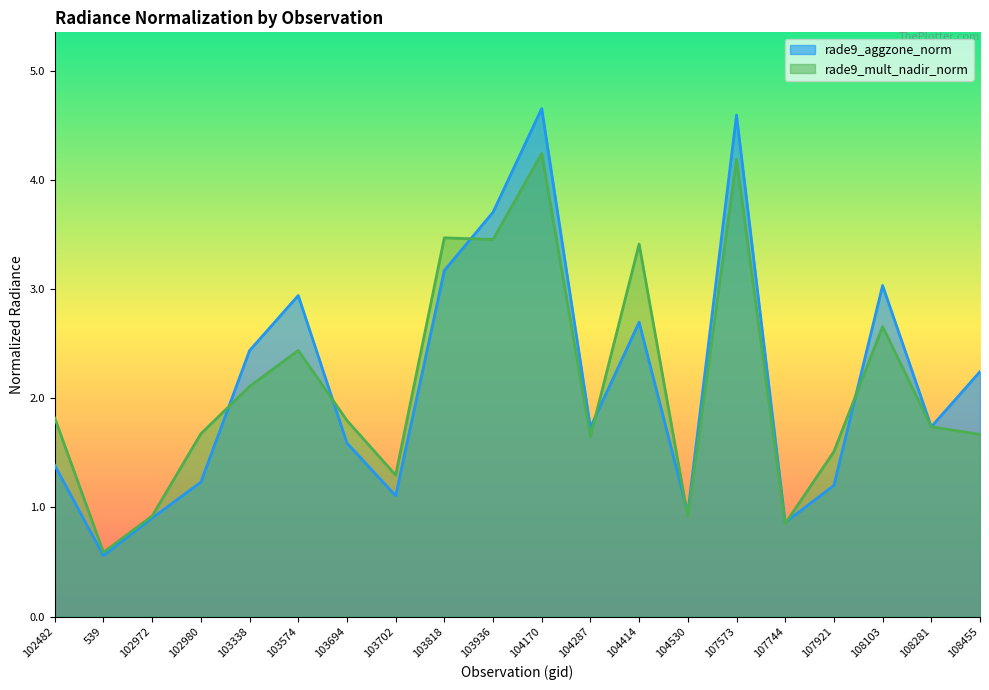

Reading left to right, extract all data points from this chart.

rade9_aggzone_norm: 102482=1.4	539=0.6	102972=0.9	102980=1.2	103338=2.4	103574=2.9	103694=1.6	103702=1.1	103818=3.2	103936=3.7	104170=4.7	104287=1.7	104414=2.7	104530=1.0	107573=4.6	107744=0.9	107921=1.2	108103=3.0	108281=1.7	108455=2.2
rade9_mult_nadir_norm: 102482=1.8	539=0.6	102972=0.9	102980=1.7	103338=2.1	103574=2.4	103694=1.8	103702=1.3	103818=3.5	103936=3.5	104170=4.2	104287=1.7	104414=3.4	104530=0.9	107573=4.2	107744=0.9	107921=1.5	108103=2.7	108281=1.7	108455=1.7